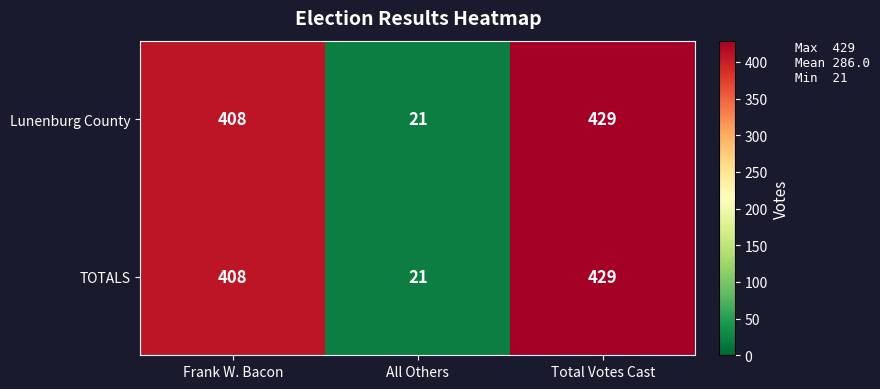

What is the minimum value for TOTALS?

21